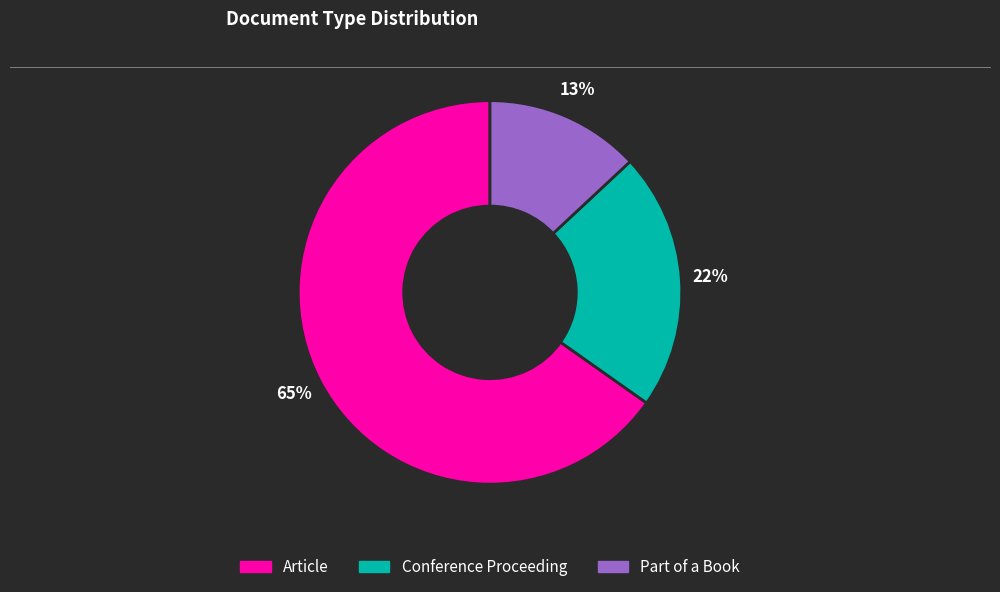

How many segments does this pie chart have?

3